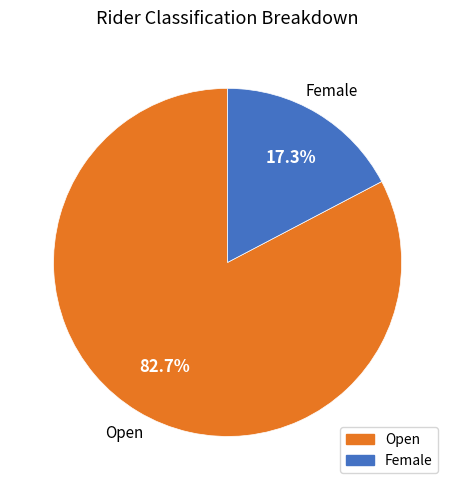

True or false: Open accounts for 83% of the total.

True